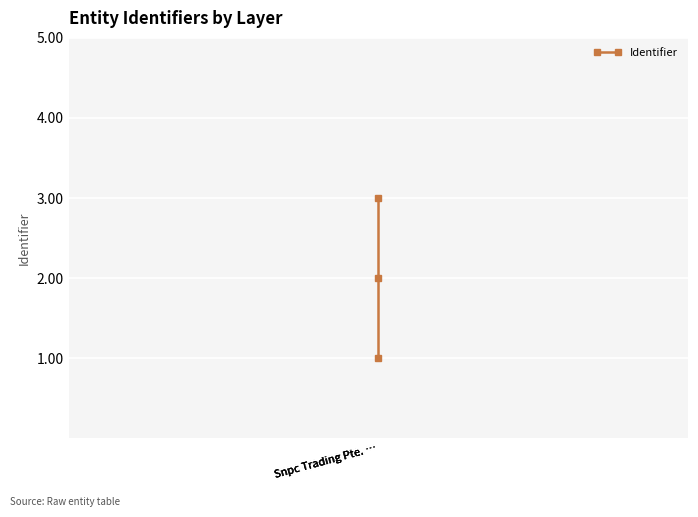

What is the change in value from Snpc Trading Pte. … to Snpc Trading Pte. …?

+1